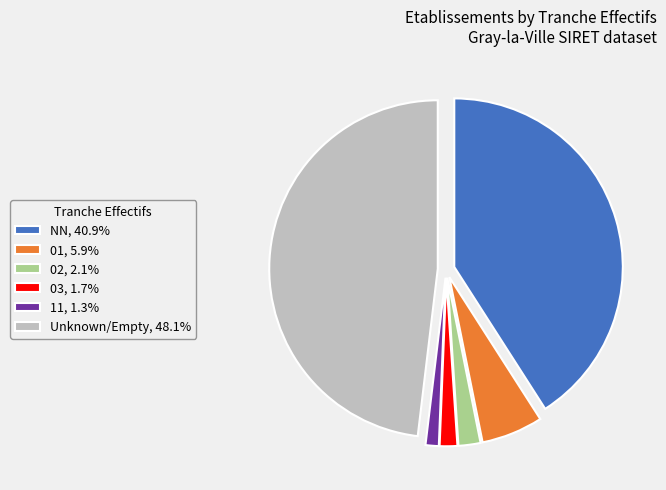

Is 01, 5.9% the majority of the pie?

No